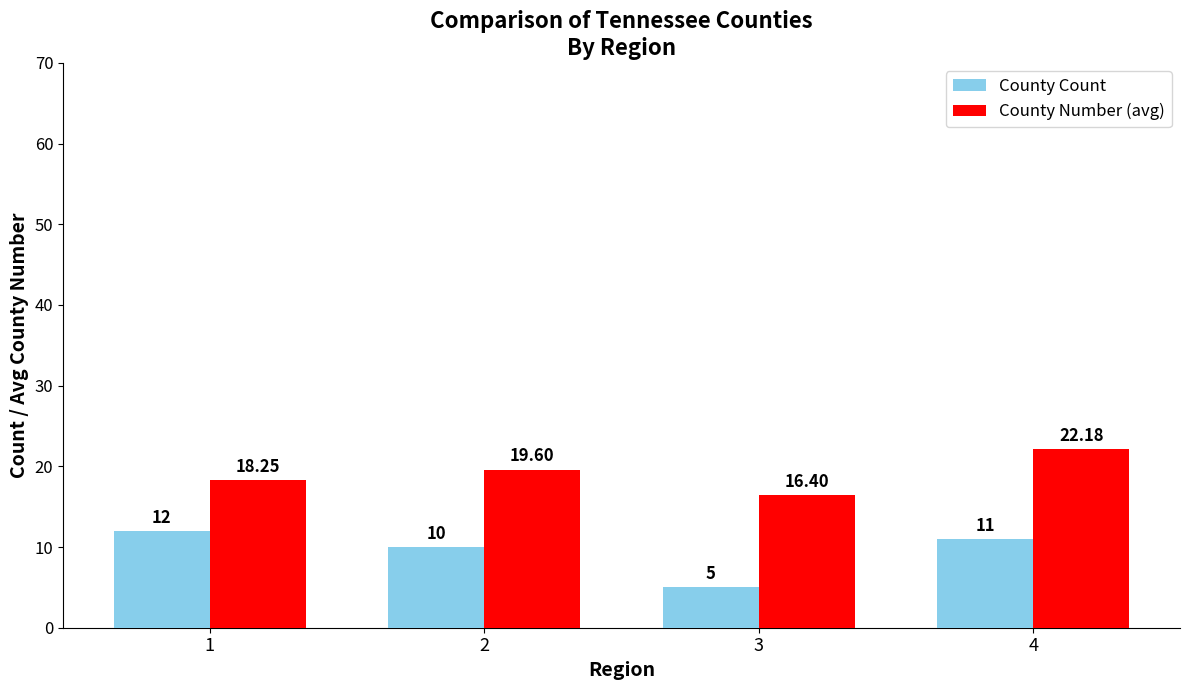

At 1, list the series in order from smallest to largest.

County Count, County Number (avg)